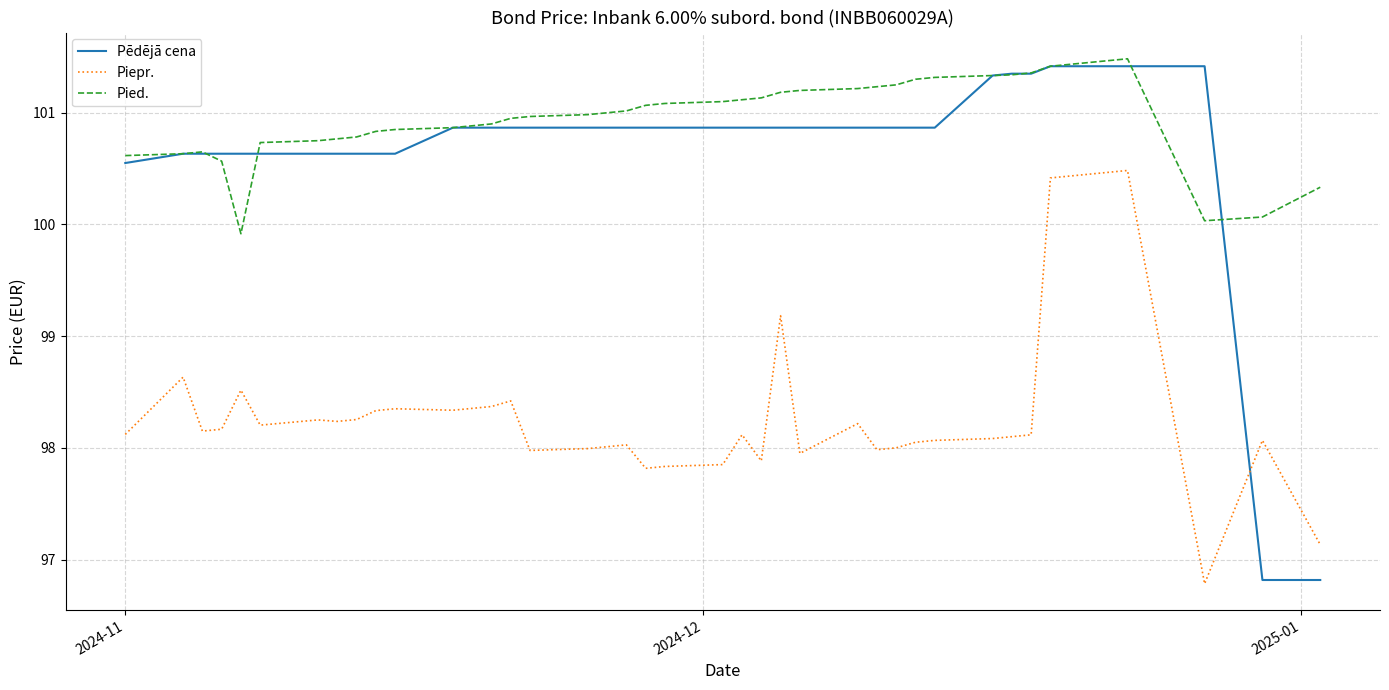

Which series has the largest total across all categories?

Pied.